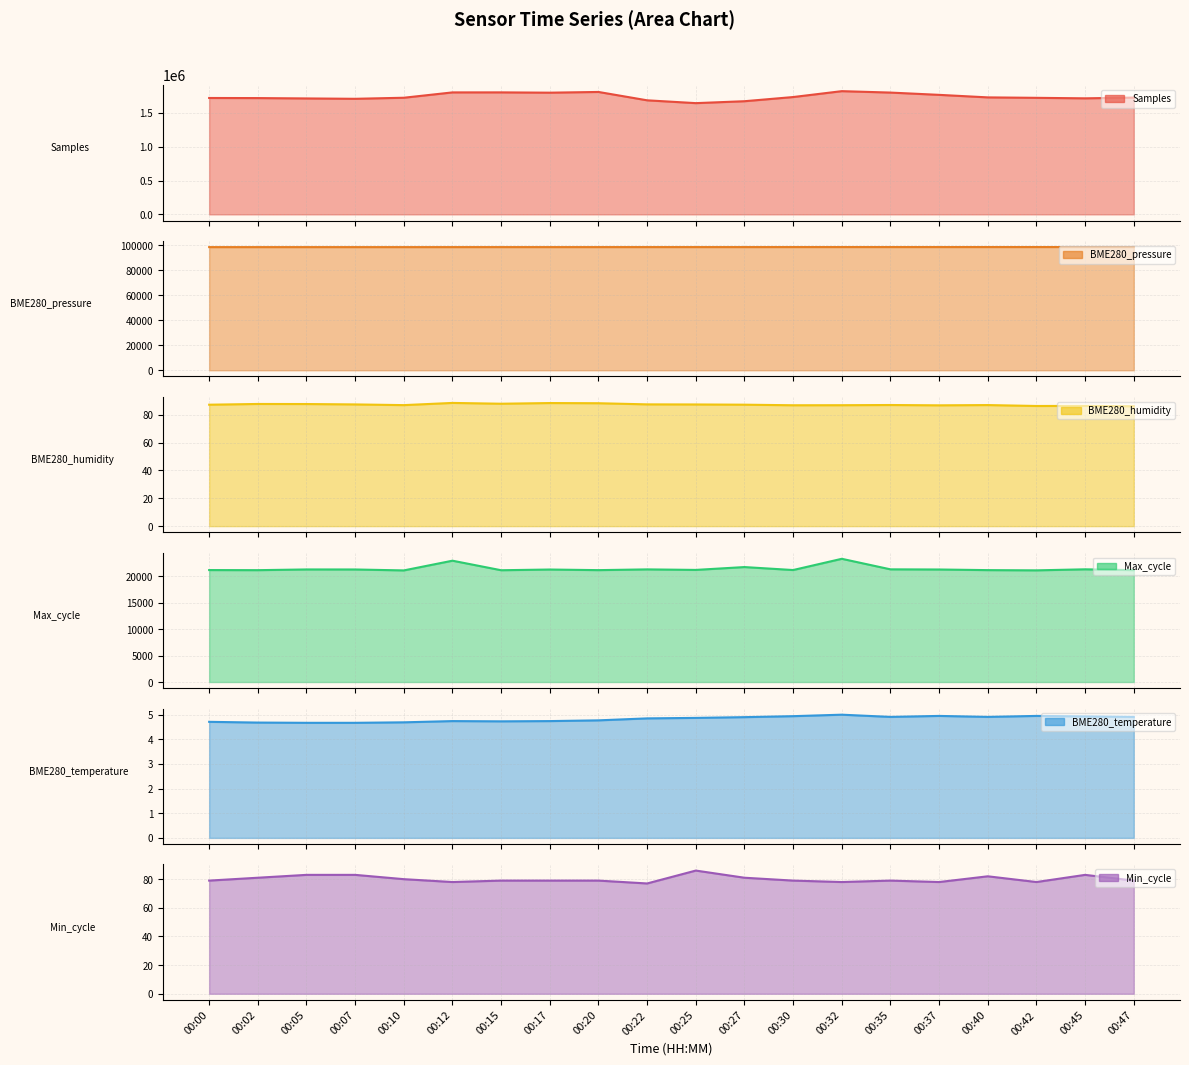

What is the average value of the Min_cycle series?

80